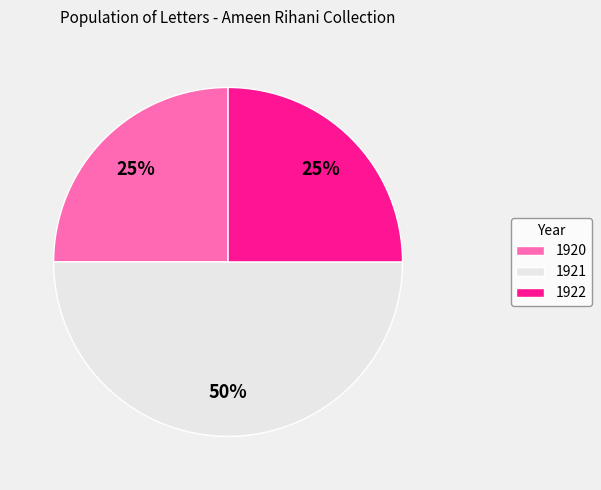

What percentage is the 1920 slice, to the nearest percent?

25%